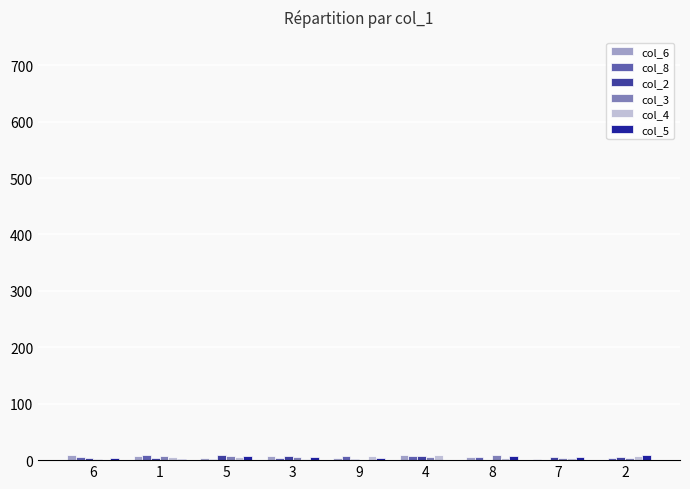

How many distinct data groups are displayed?

6